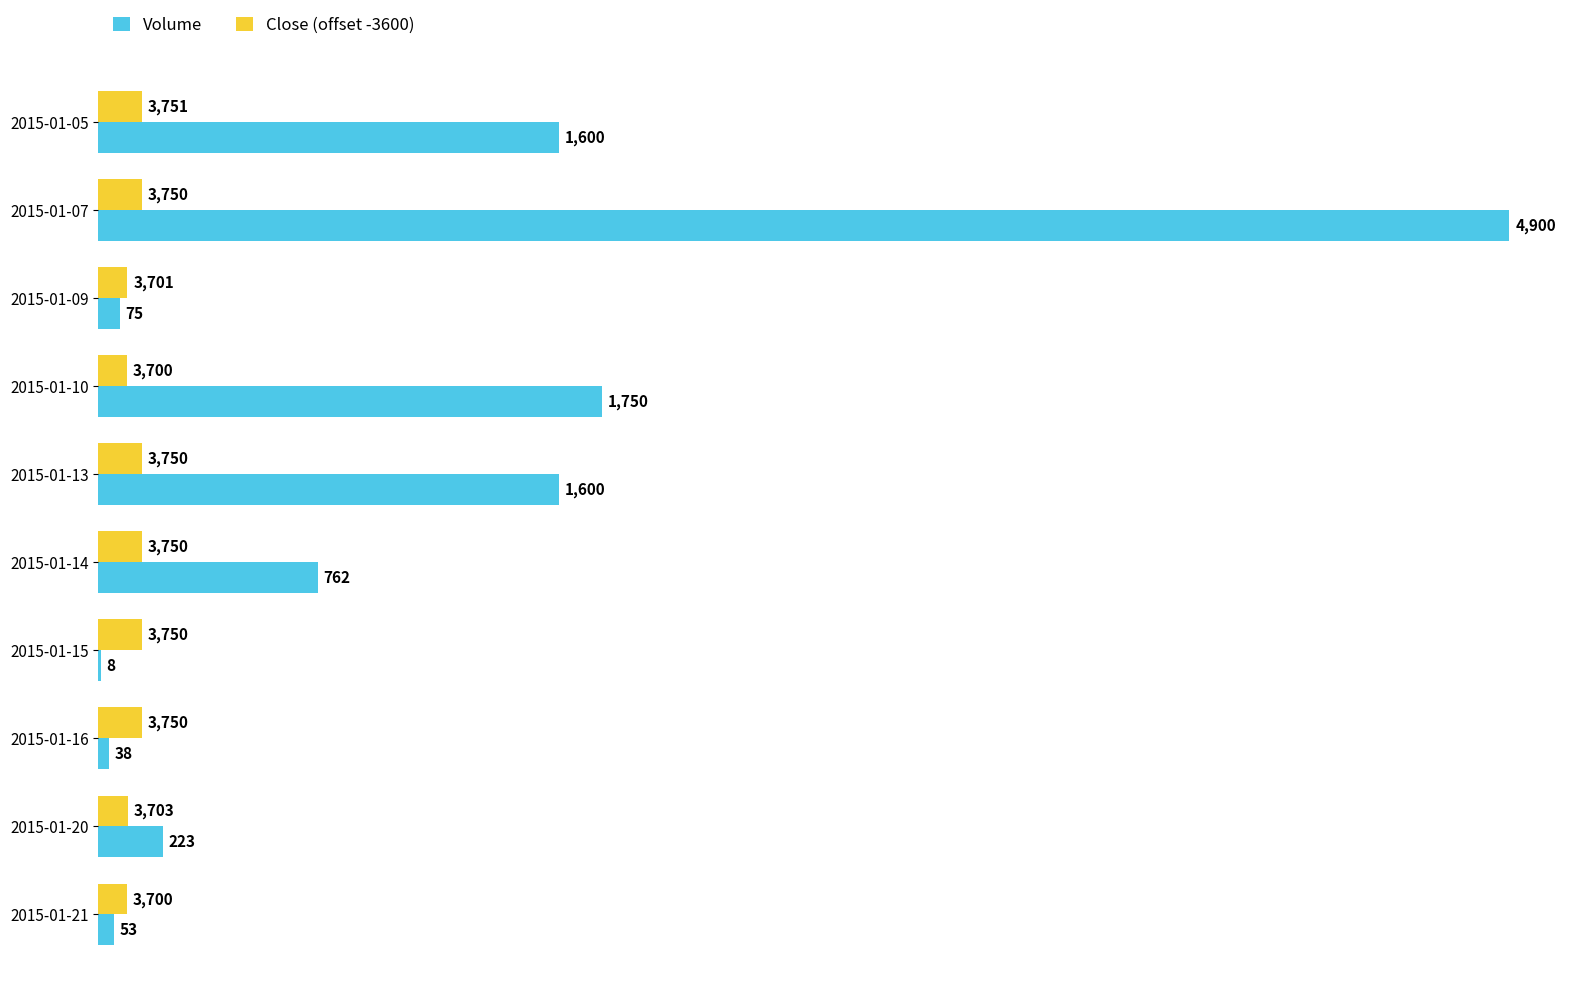

At which category does the chart reach its peak across all series?

2015-01-07